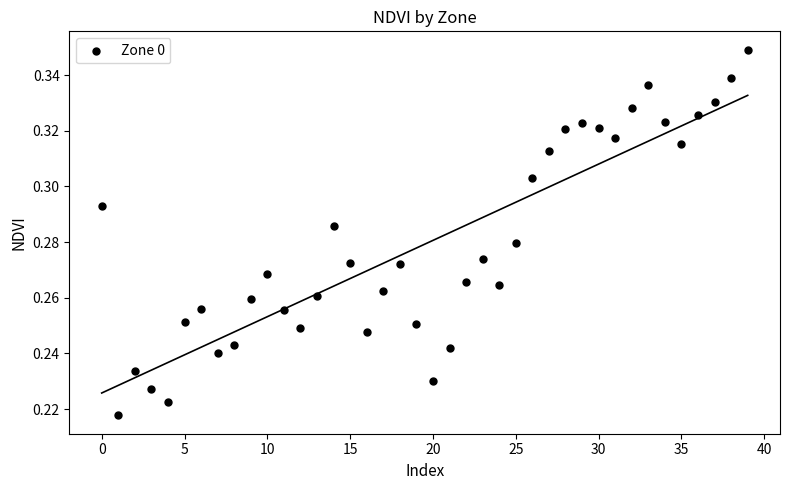

How many points are shown in the scatter plot?

40